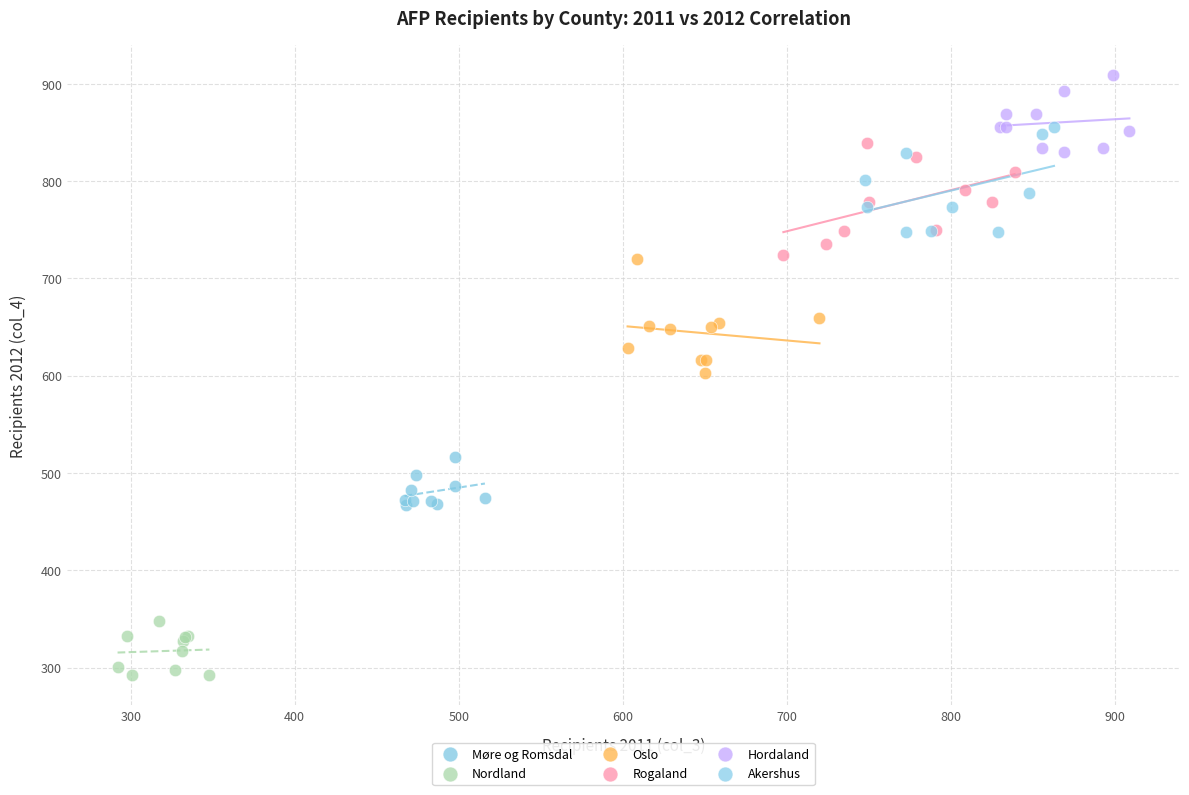

What are all the series names shown in the legend?

Møre og Romsdal, Nordland, Oslo, Rogaland, Hordaland, Akershus